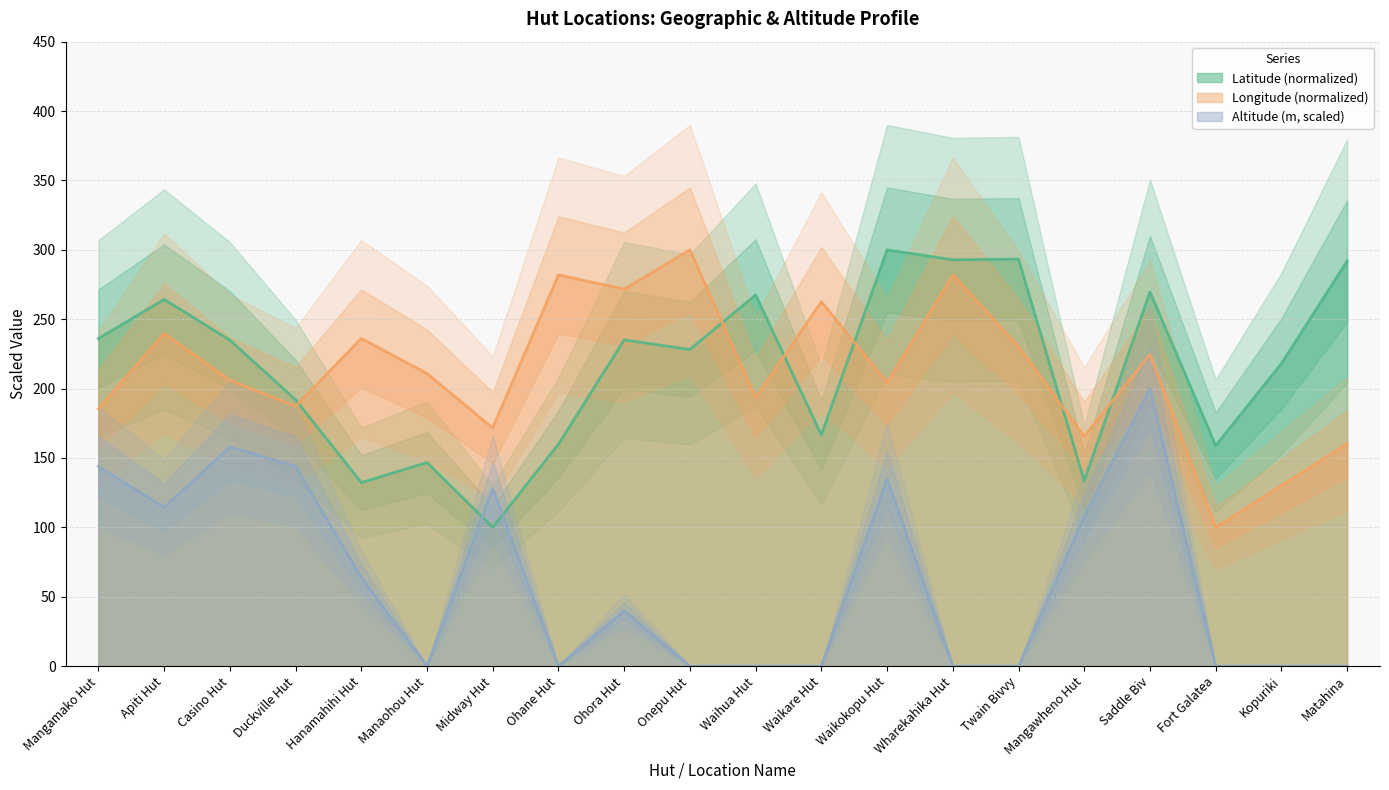

At which category is the sum across all series the highest?

Saddle Biv